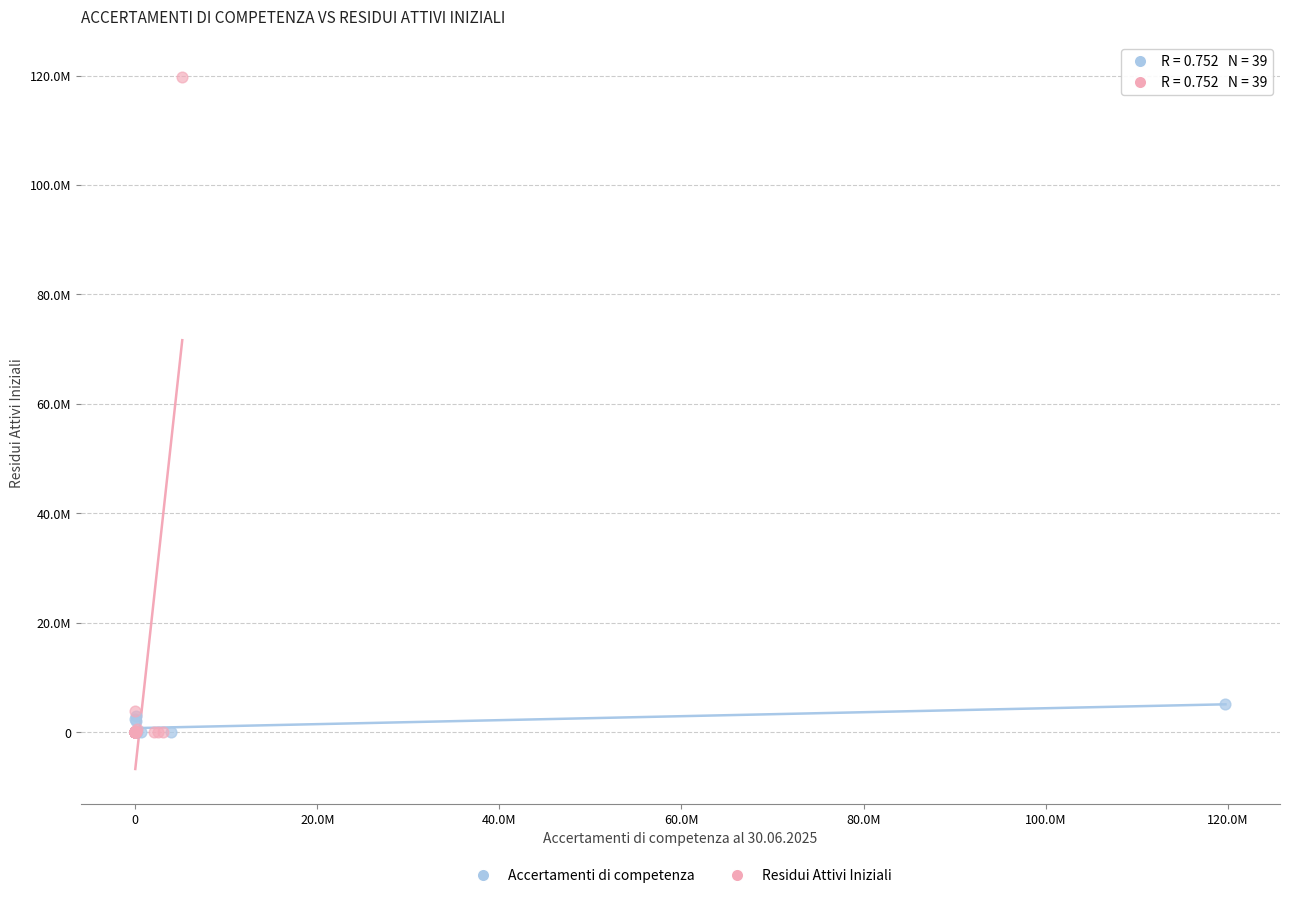

Which series has the widest spread of Y values?

Residui Attivi Iniziali